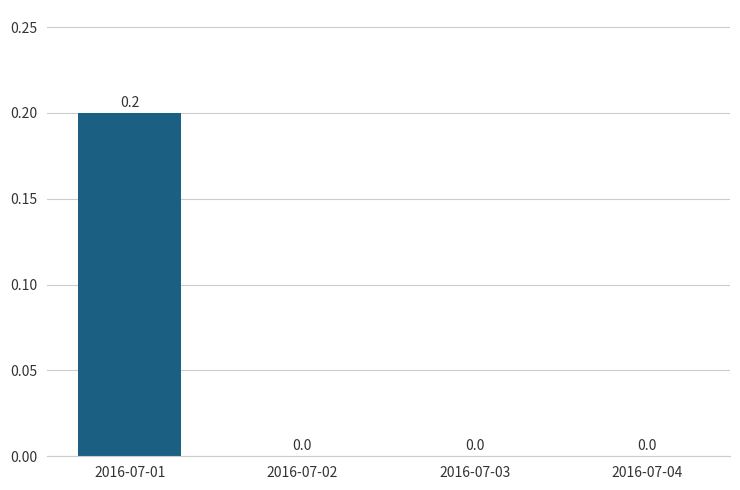

How many values are between 0 and 1?

4